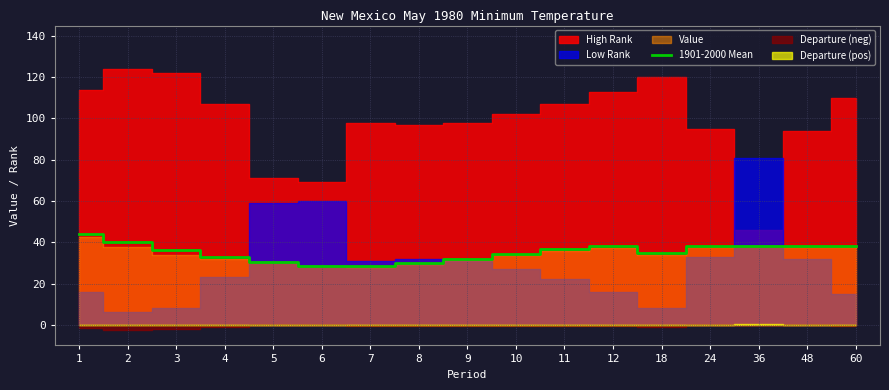

Is it true that 1901-2000 Mean equals 42.9 at 5?

False